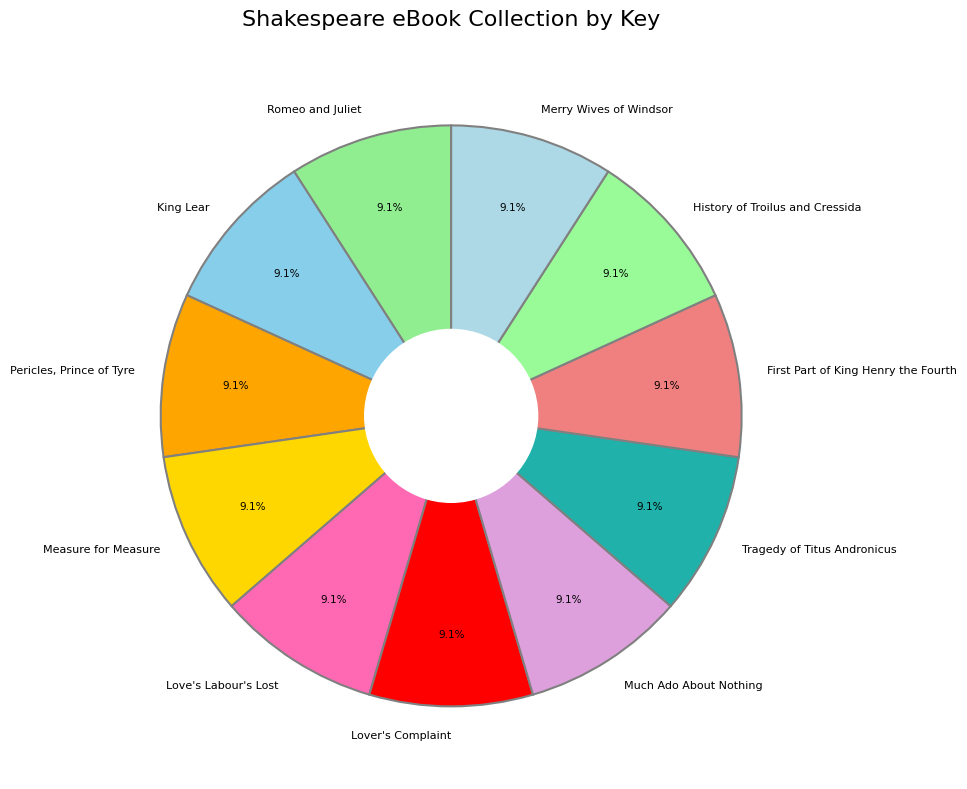

Combined, do Pericles, Prince of Tyre and Love's Labour's Lost account for over 50%?

No